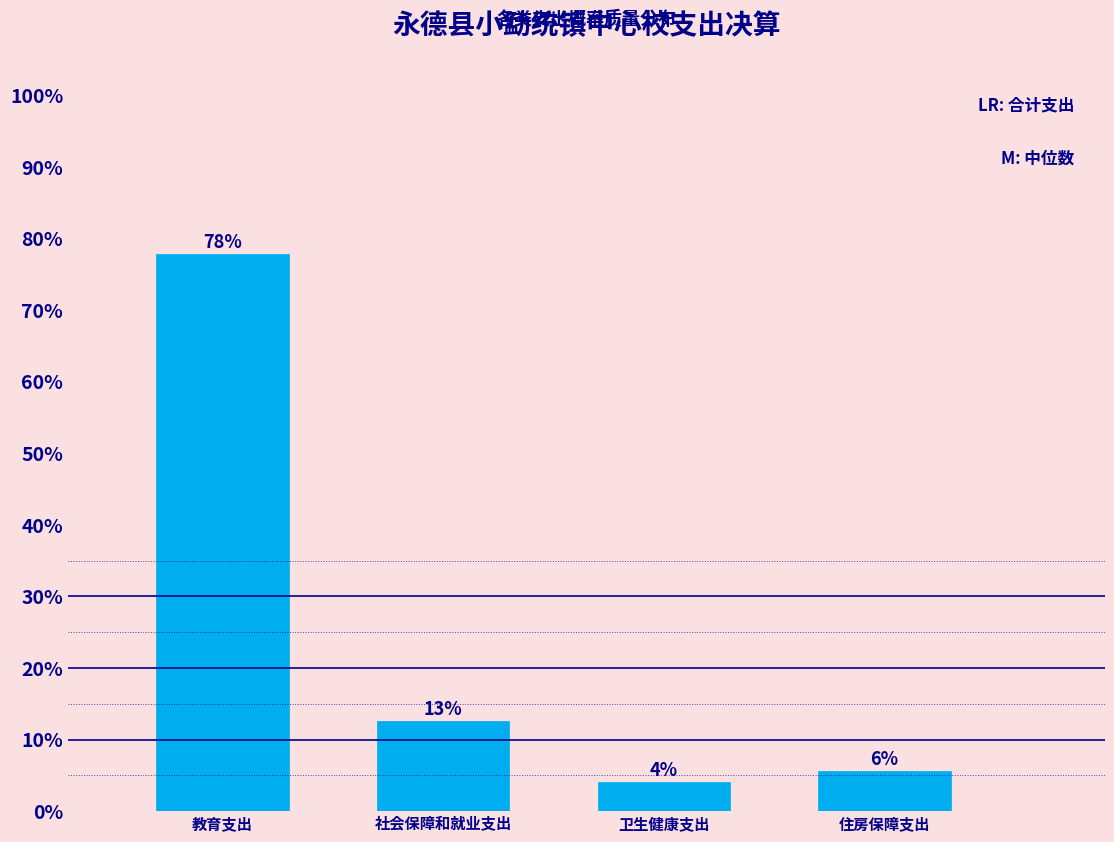

Is it true that the value at 教育支出 is 119.3?

False